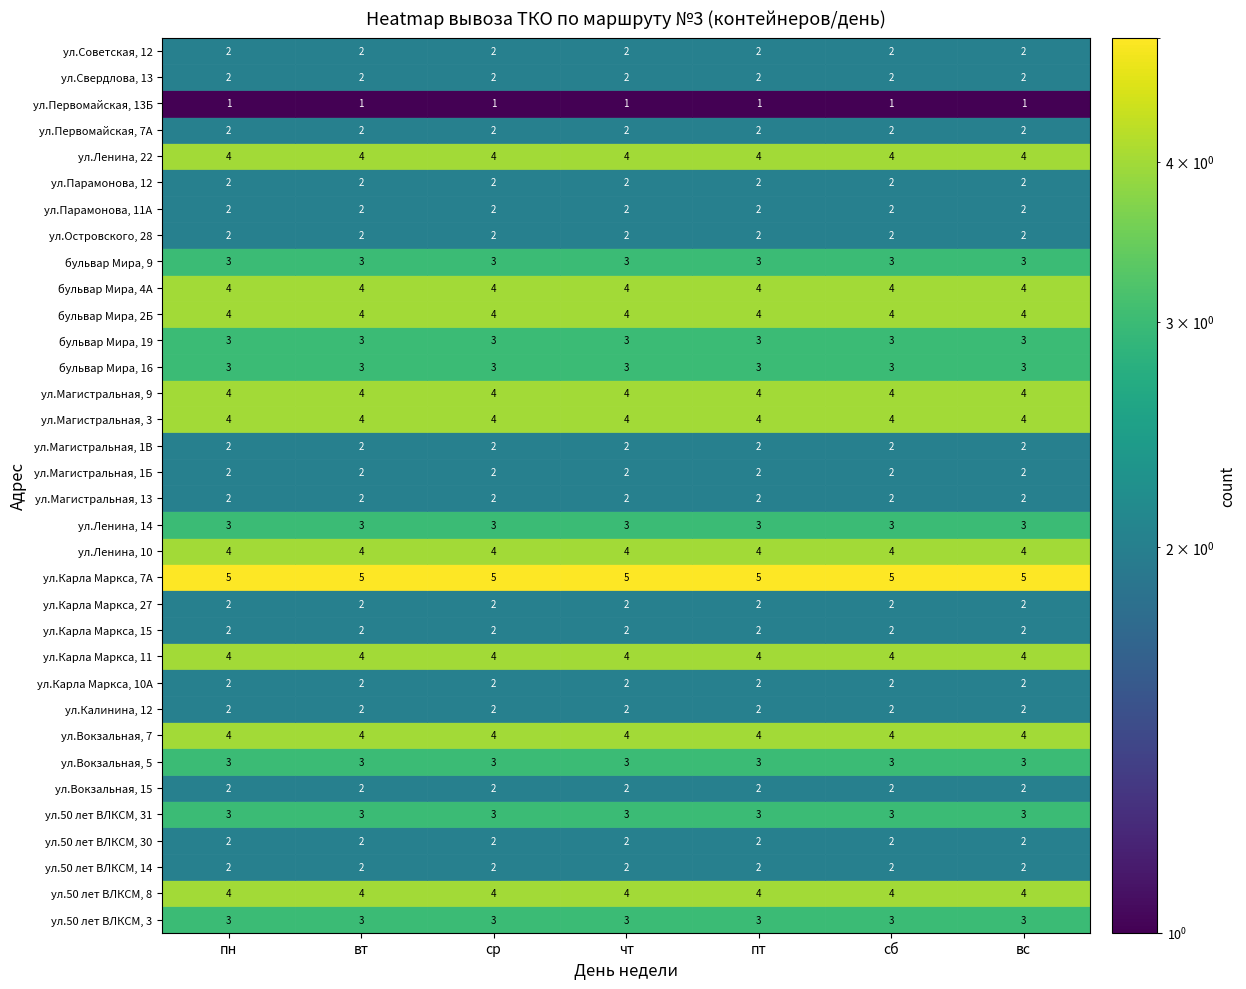

Reading left to right, extract all data points from this chart.

ул.50 лет ВЛКСМ, 3: 3	3	3	3	3	3	3
ул.50 лет ВЛКСМ, 8: 4	4	4	4	4	4	4
ул.50 лет ВЛКСМ, 14: 2	2	2	2	2	2	2
ул.50 лет ВЛКСМ, 30: 2	2	2	2	2	2	2
ул.50 лет ВЛКСМ, 31: 3	3	3	3	3	3	3
ул.Вокзальная, 15: 2	2	2	2	2	2	2
ул.Вокзальная, 5: 3	3	3	3	3	3	3
ул.Вокзальная, 7: 4	4	4	4	4	4	4
ул.Калинина, 12: 2	2	2	2	2	2	2
ул.Карла Маркса, 10А: 2	2	2	2	2	2	2
ул.Карла Маркса, 11: 4	4	4	4	4	4	4
ул.Карла Маркса, 15: 2	2	2	2	2	2	2
ул.Карла Маркса, 27: 2	2	2	2	2	2	2
ул.Карла Маркса, 7А: 5	5	5	5	5	5	5
ул.Ленина, 10: 4	4	4	4	4	4	4
ул.Ленина, 14: 3	3	3	3	3	3	3
ул.Магистральная, 13: 2	2	2	2	2	2	2
ул.Магистральная, 1Б: 2	2	2	2	2	2	2
ул.Магистральная, 1В: 2	2	2	2	2	2	2
ул.Магистральная, 3: 4	4	4	4	4	4	4
ул.Магистральная, 9: 4	4	4	4	4	4	4
бульвар Мира, 16: 3	3	3	3	3	3	3
бульвар Мира, 19: 3	3	3	3	3	3	3
бульвар Мира, 2Б: 4	4	4	4	4	4	4
бульвар Мира, 4А: 4	4	4	4	4	4	4
бульвар Мира, 9: 3	3	3	3	3	3	3
ул.Островского, 28: 2	2	2	2	2	2	2
ул.Парамонова, 11А: 2	2	2	2	2	2	2
ул.Парамонова, 12: 2	2	2	2	2	2	2
ул.Ленина, 22: 4	4	4	4	4	4	4
ул.Первомайская, 7А: 2	2	2	2	2	2	2
ул.Первомайская, 13Б: 1	1	1	1	1	1	1
ул.Свердлова, 13: 2	2	2	2	2	2	2
ул.Советская, 12: 2	2	2	2	2	2	2